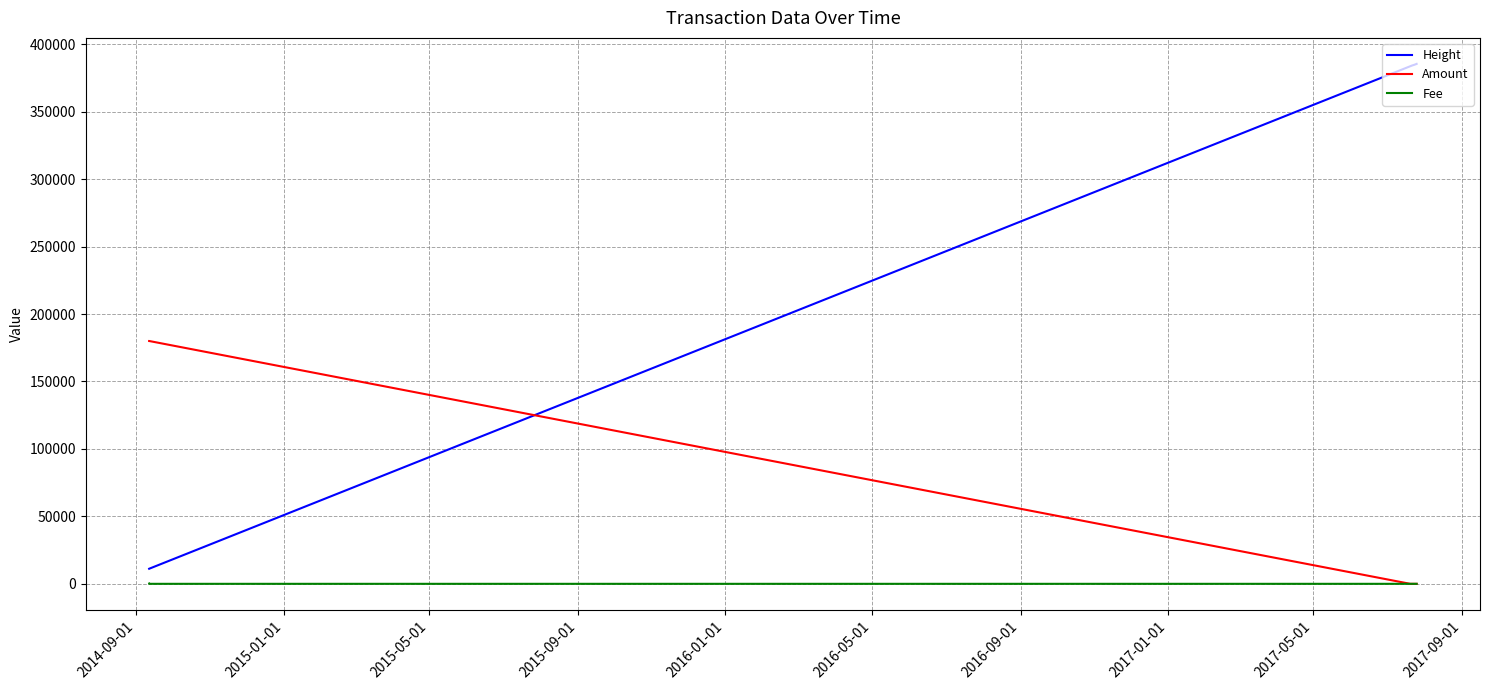

List the series in order of their peak value, lowest first.

Fee, Amount, Height